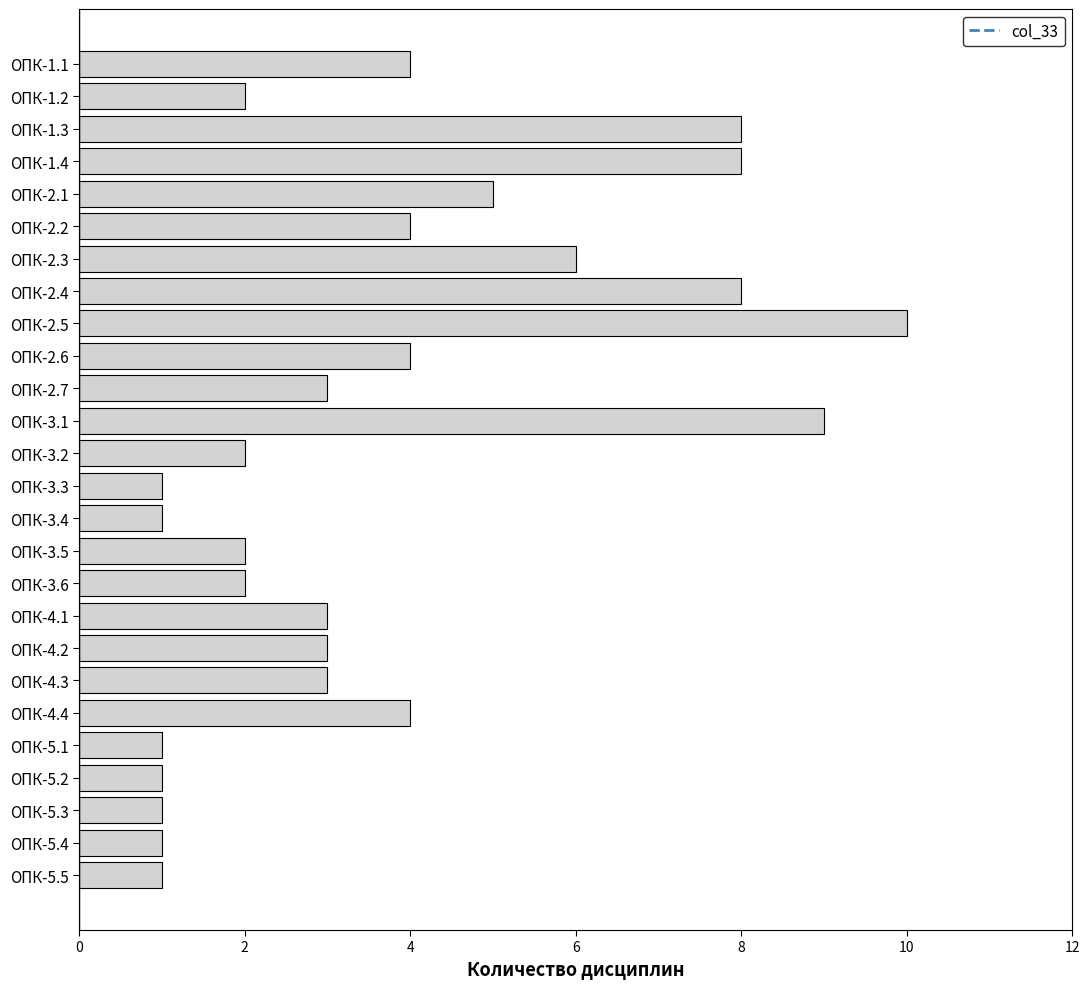

What position from the top is ОПК-5.2?

23